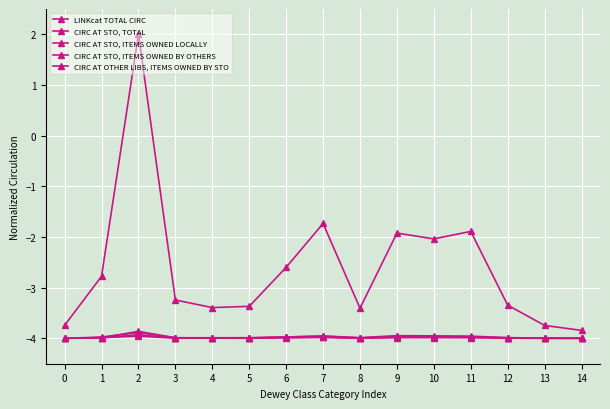

True or false: CIRC AT STO, ITEMS OWNED LOCALLY and CIRC AT OTHER LIBS, ITEMS OWNED BY STO intersect in this chart.

False